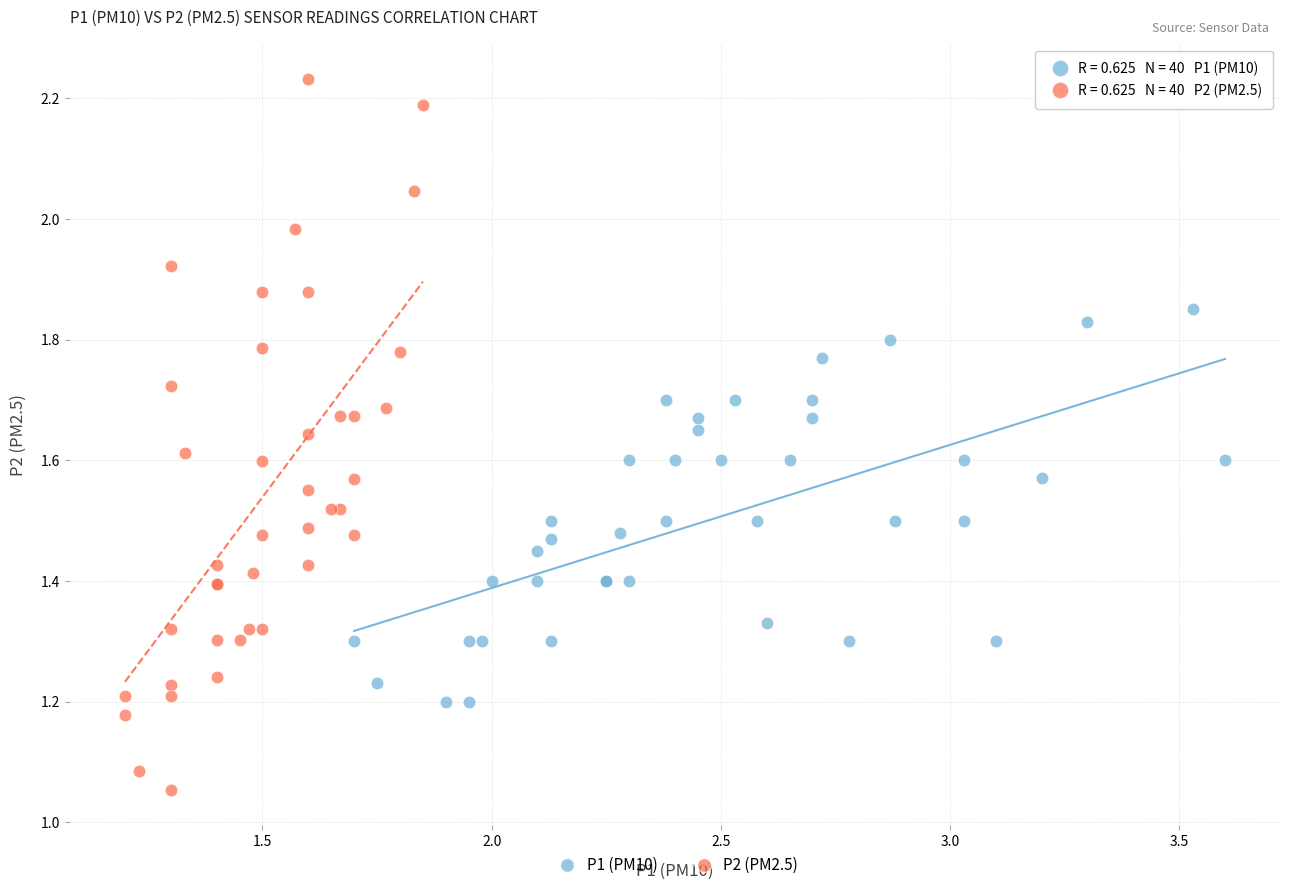

Which series has the widest spread of Y values?

P2 (PM2.5)